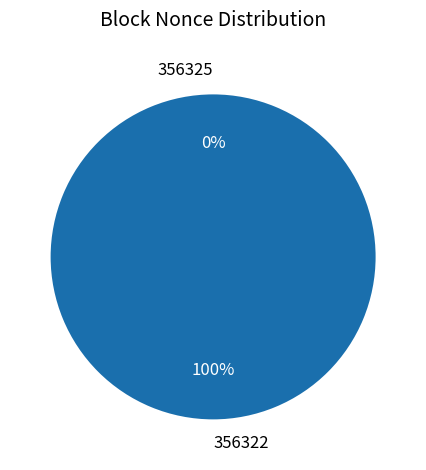

To the nearest percent, what is the difference between the largest and smallest slice percentages?

100%